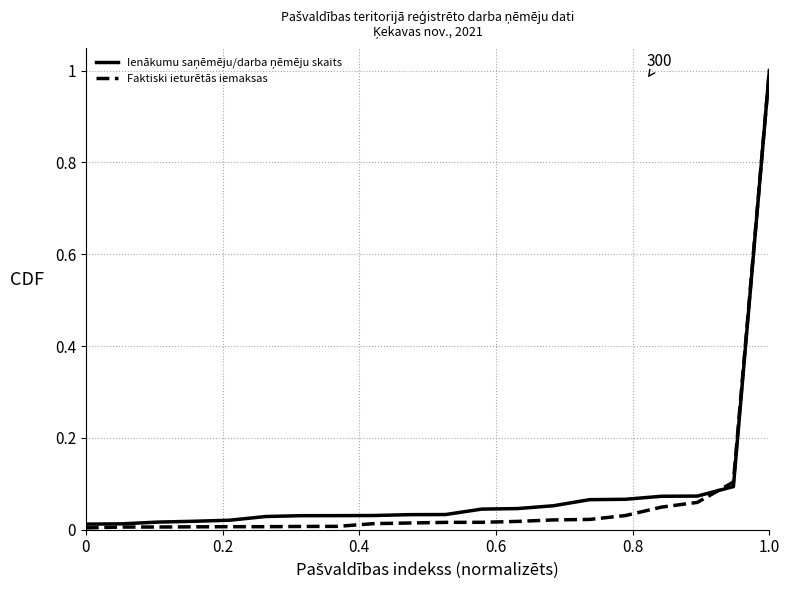

What is the greatest value displayed?

1.0